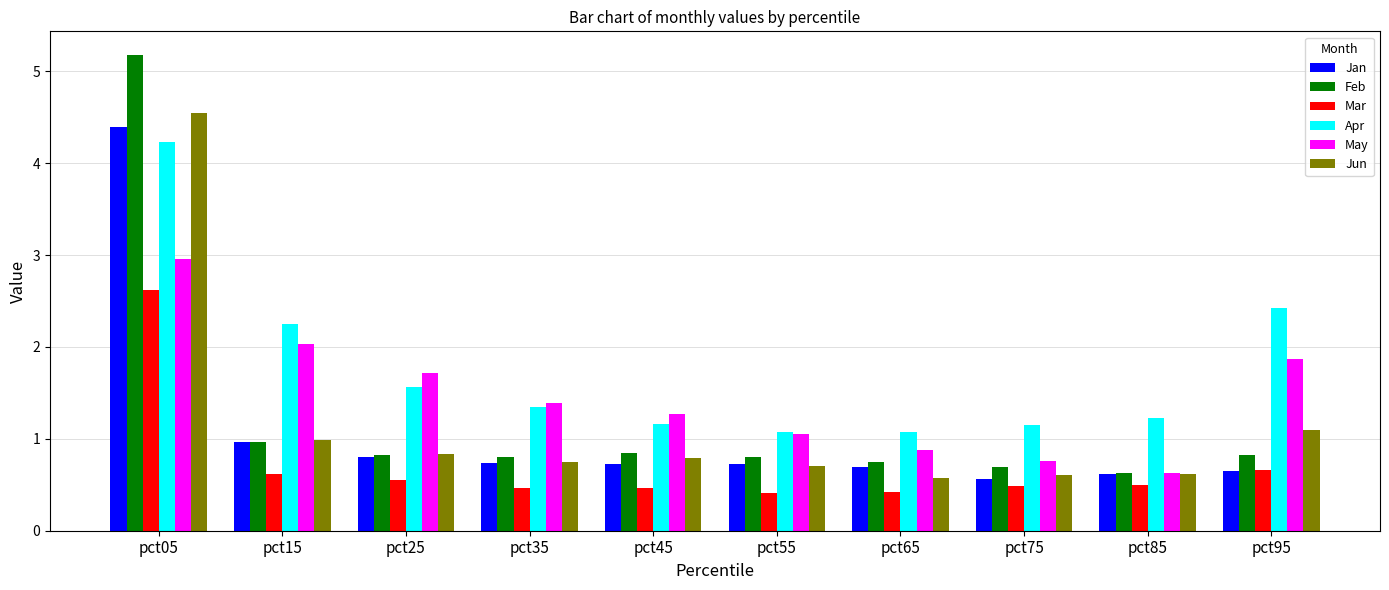

What is the approximate value of Feb at pct45?

0.8